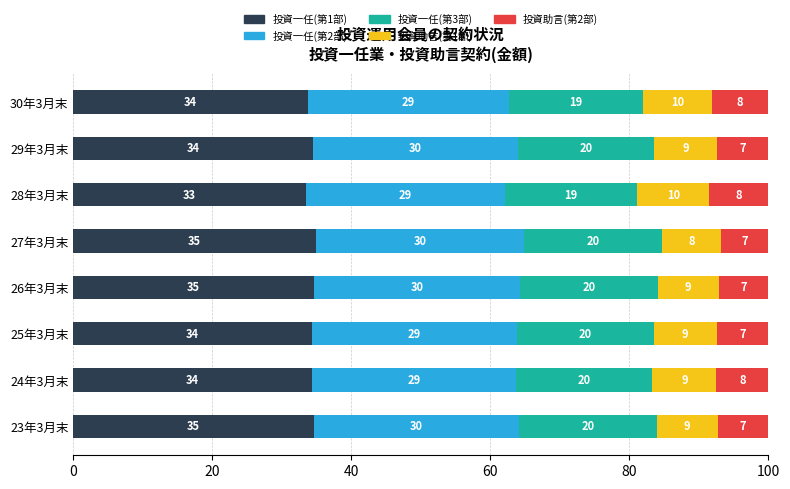

How many values in the 投資一任(第1部) series exceed 34?

6